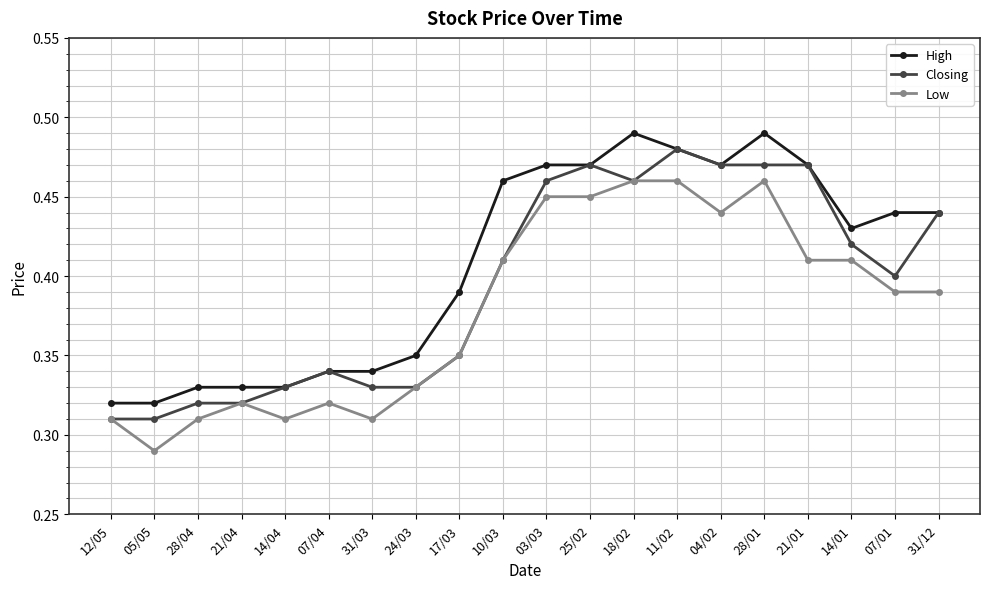

The value of High at 07/01 is 0.4. True or false?

True